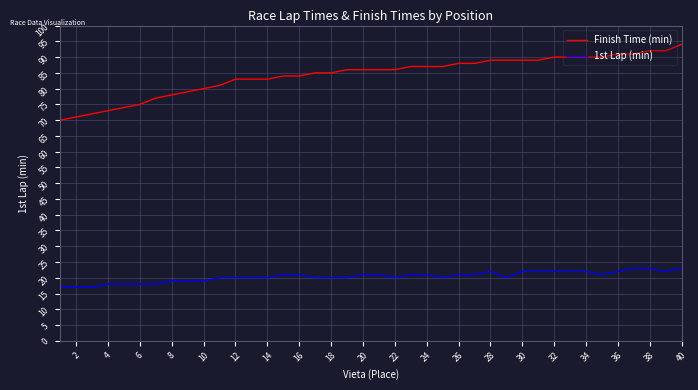

True or false: 1st Lap (min) and Finish Time (min) intersect in this chart.

False